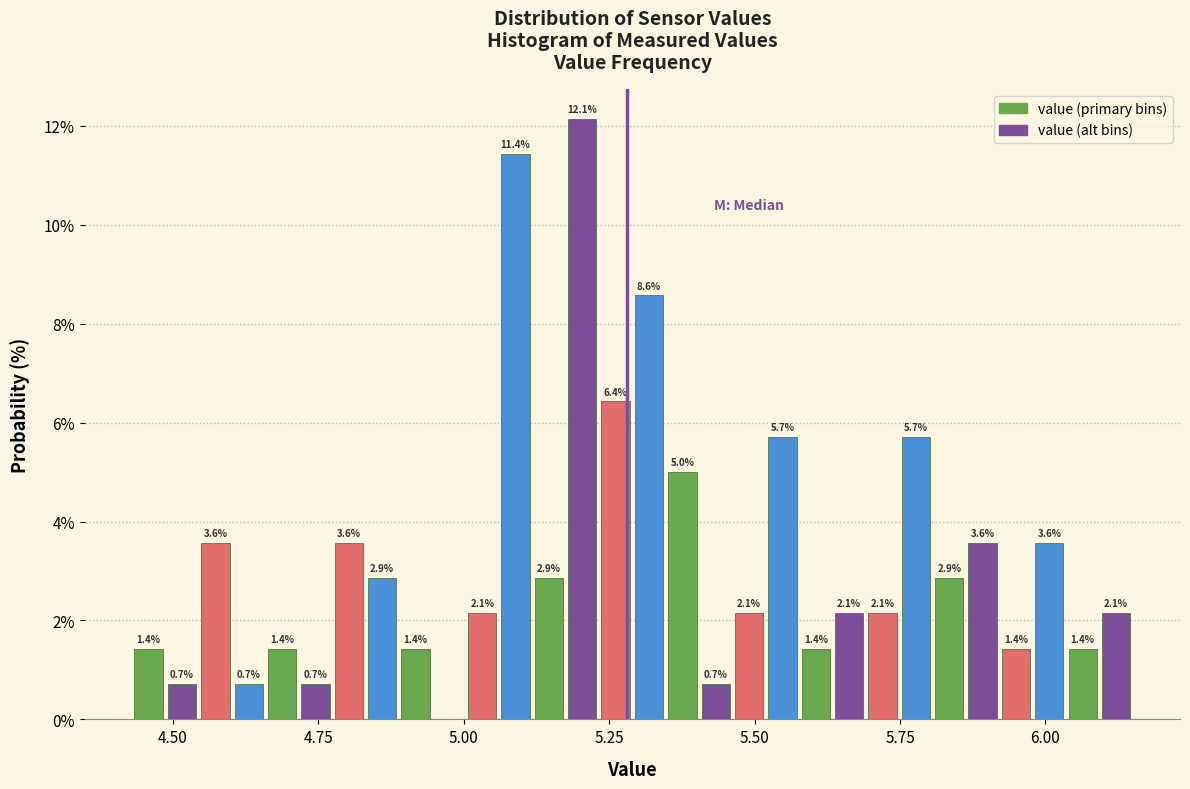

Read against the x-axis, roughly where is the centre of the tallest bar?

5.20